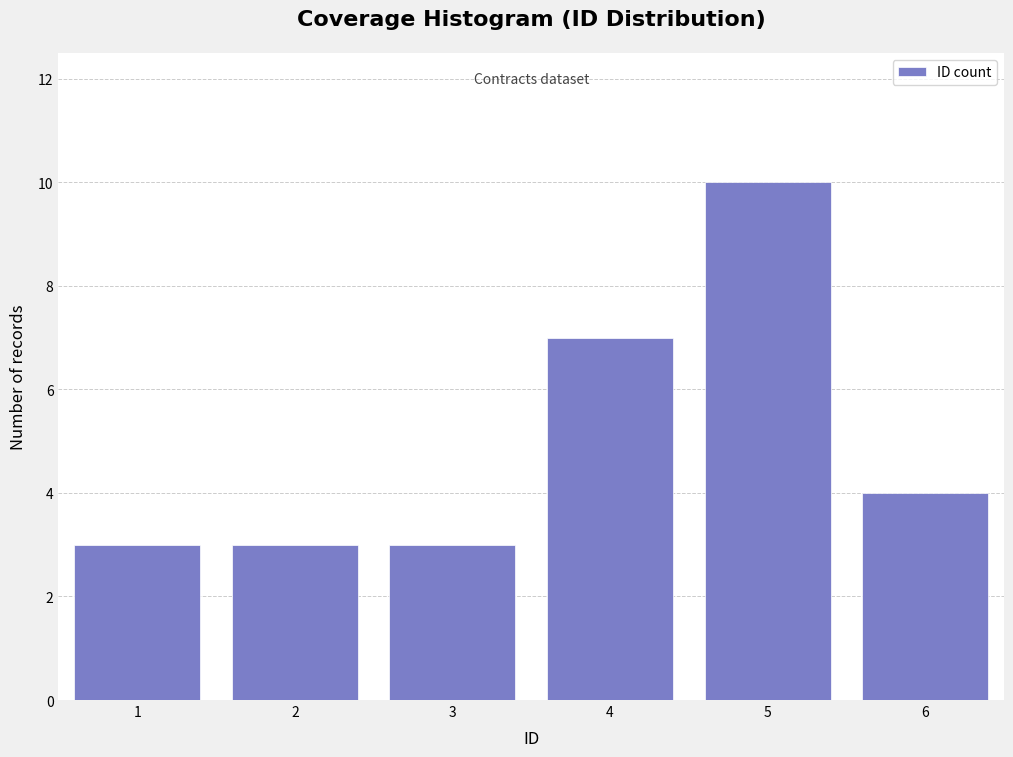

How tall is the bar that spans 0.5 to 1.5 on the x-axis? The values are not printed on the chart, so give them approximately, as read against the axis.

3